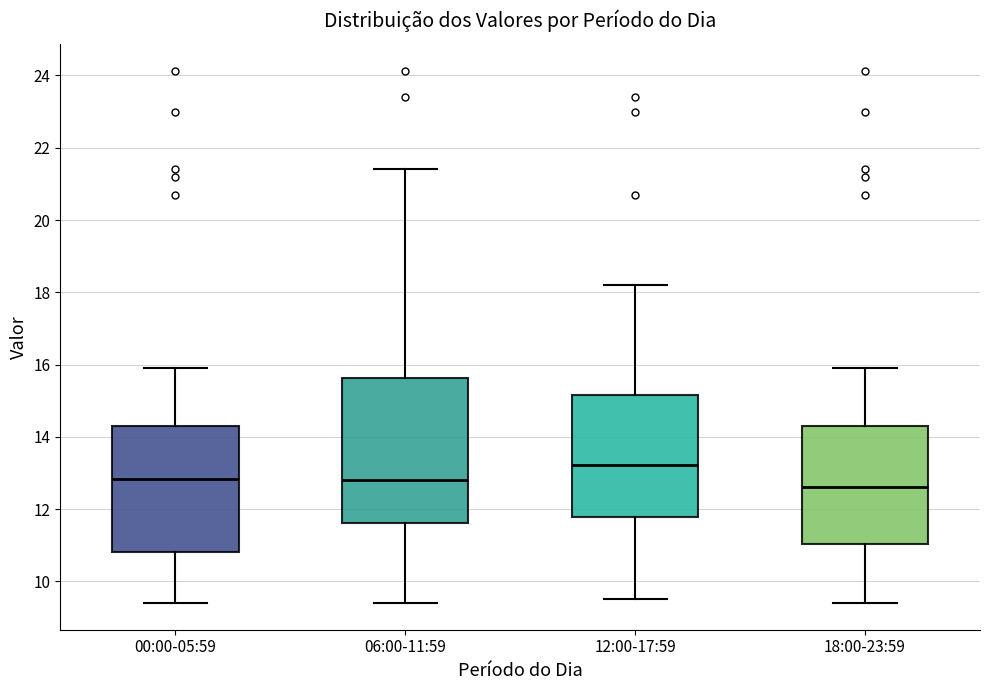

Where does the lower whisker of the box for 18:00-23:59 end on the y-axis? The values are not printed on the chart, so give them approximately, as read against the axis.

9.4